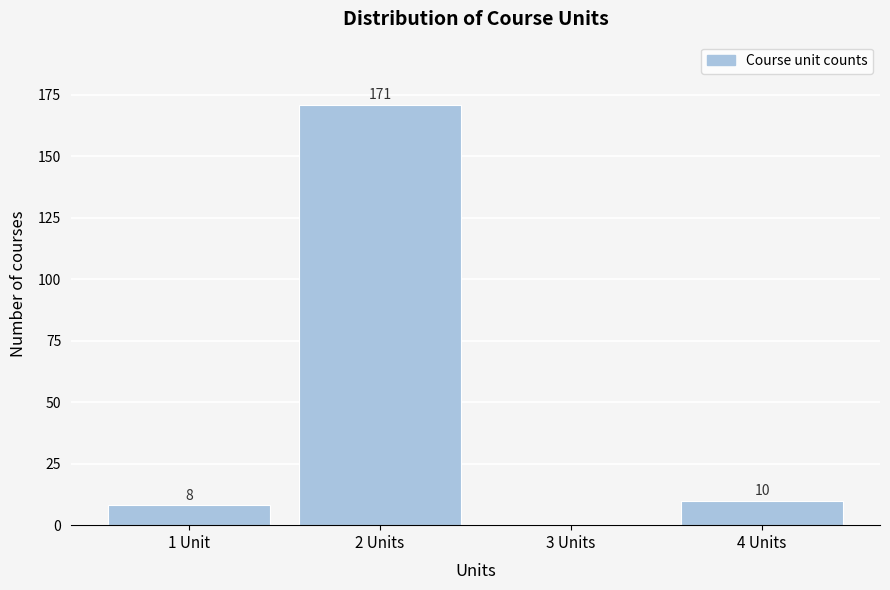

Reading left to right, what are all the values shown in this chart?

1 Unit=8	2 Units=171	3 Units=0	4 Units=10